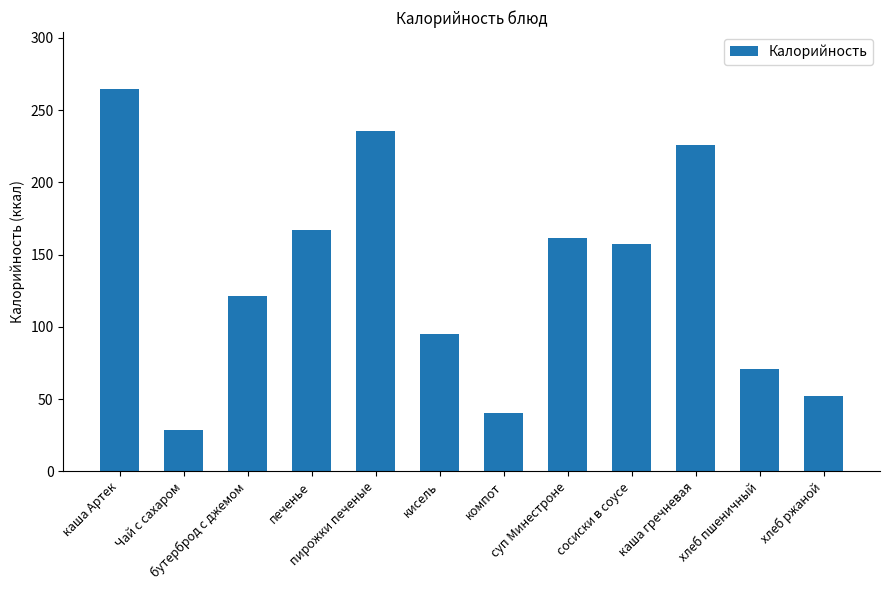

What is the value of the 7th bar from the left?

40.4